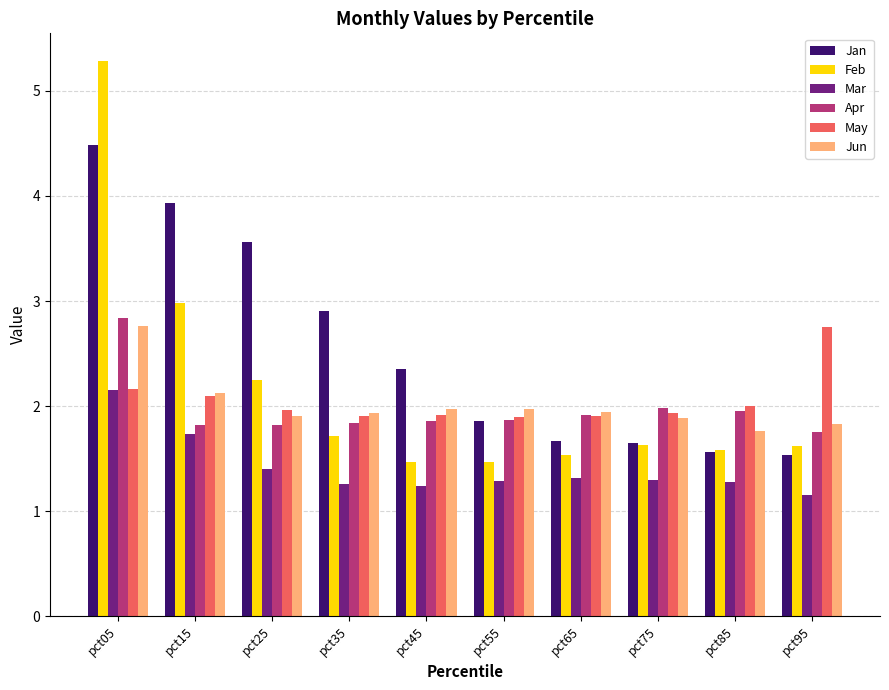

The Jun series shows 2.0 at pct55. True or false?

True